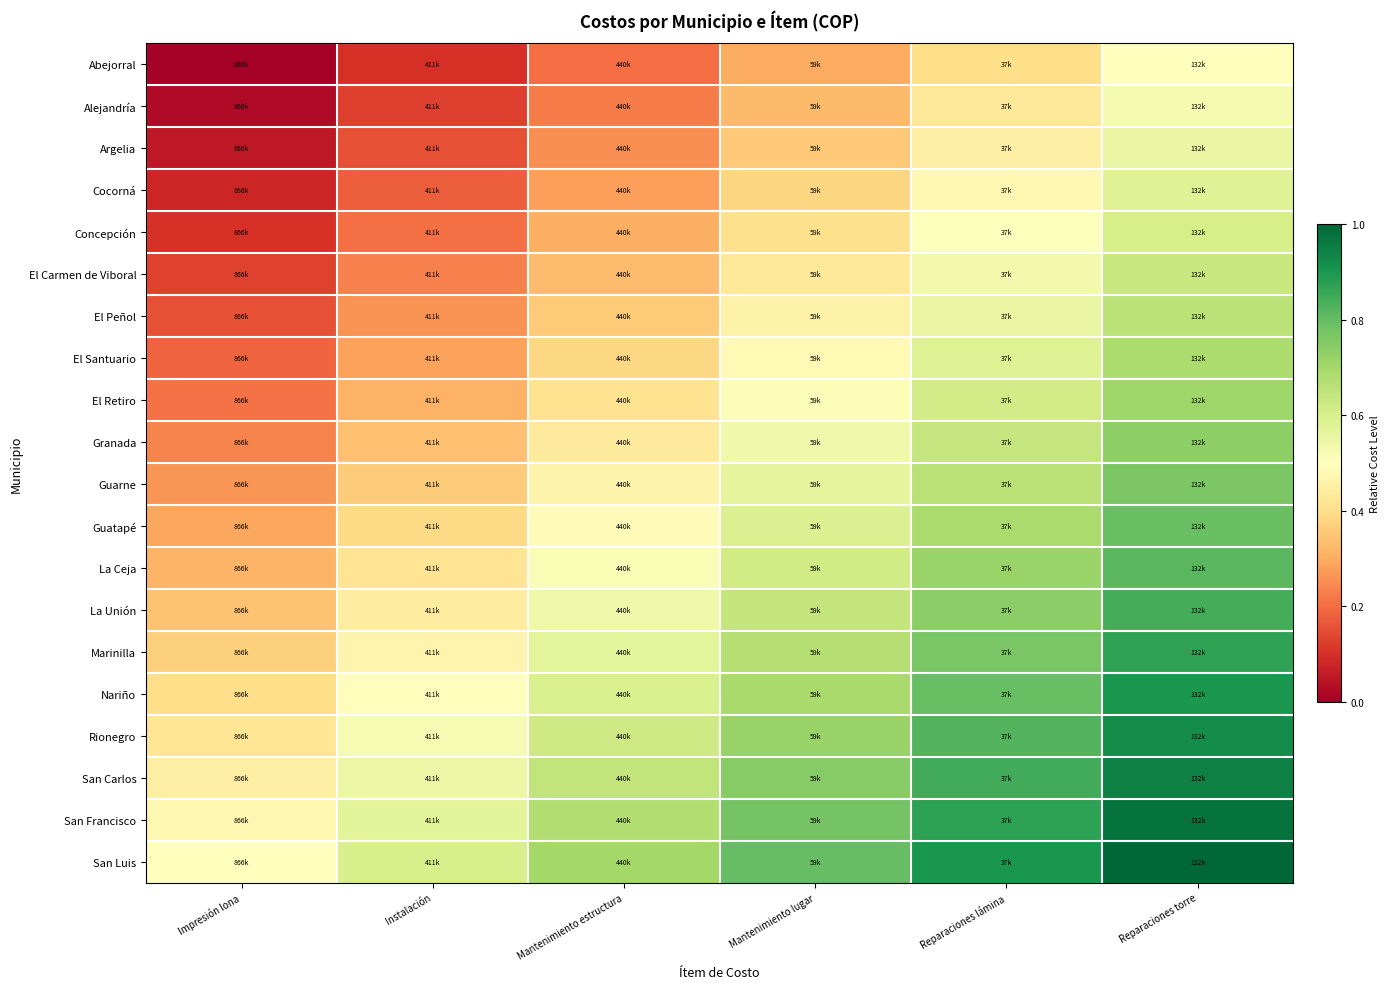

Which series has the largest range (max minus min)?

Abejorral